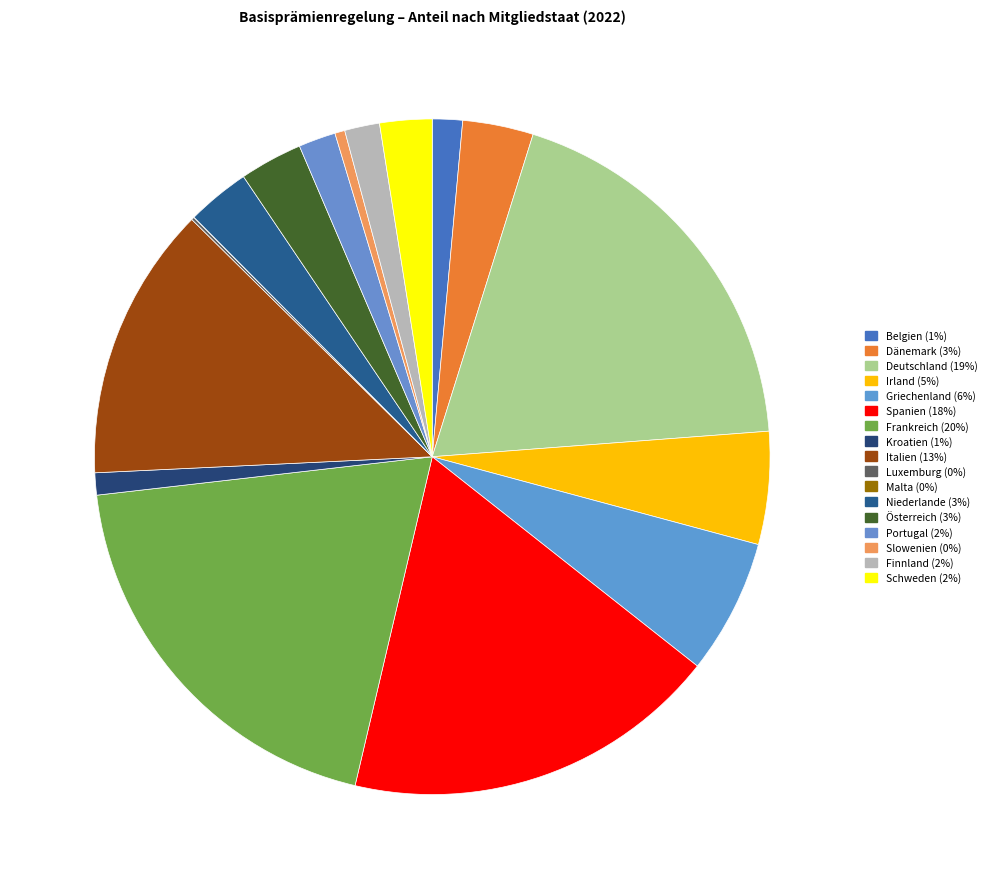

Which category has the biggest portion of the pie?

Frankreich (20%)